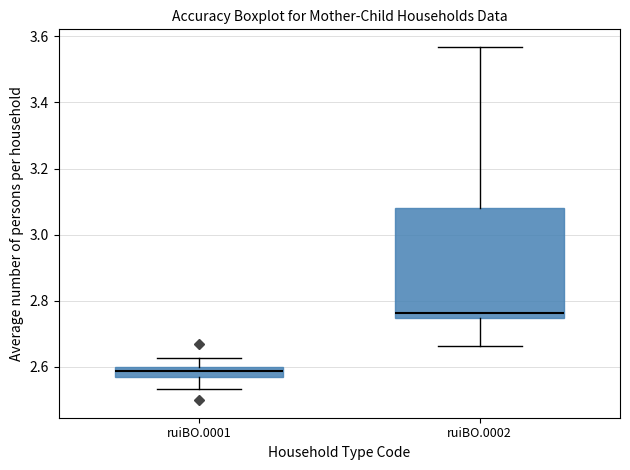

Which box has the highest median line?

ruiBO.0002